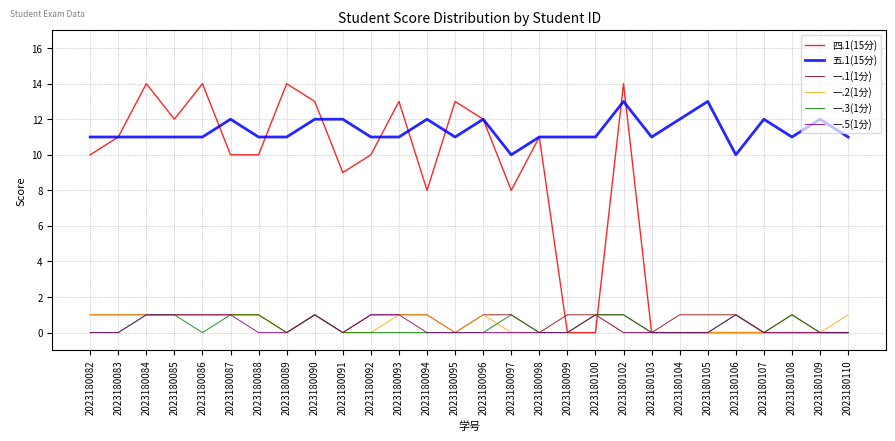

True or false: 一.5(1分) and 五.1(15分) cross at least once.

False